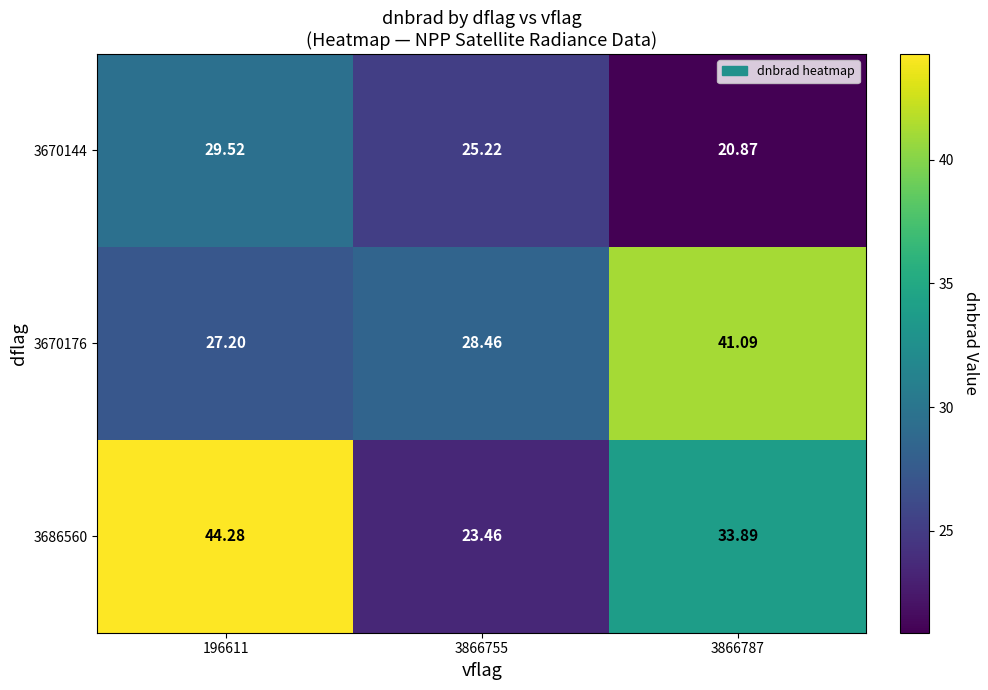

What is the total value across all series at 3866787?

95.9